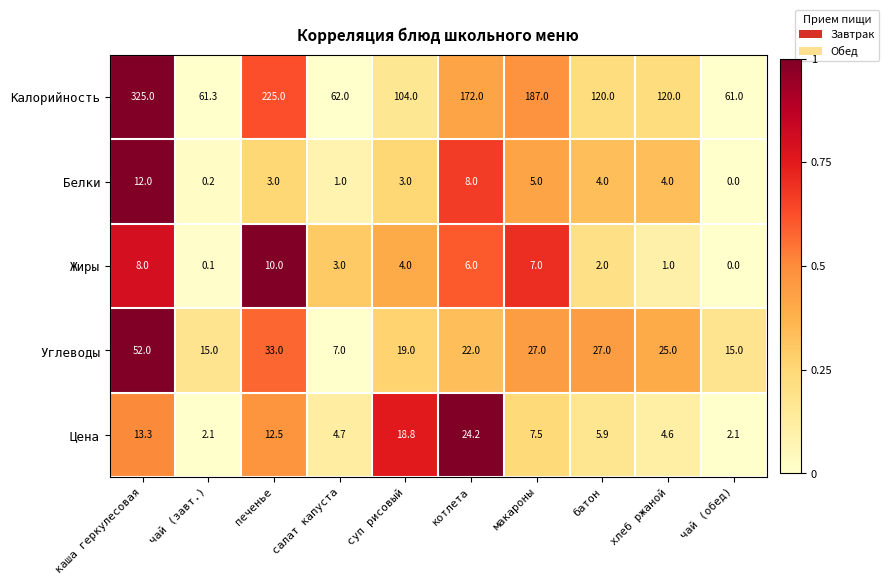

Which series has the largest total across all categories?

Калорийность